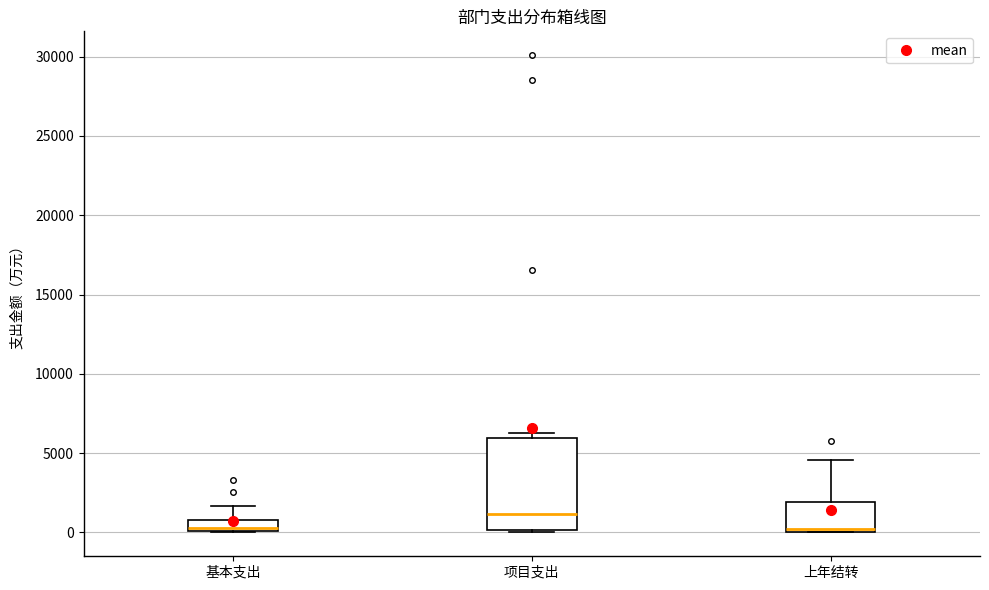

Which box's median line is the highest?

项目支出